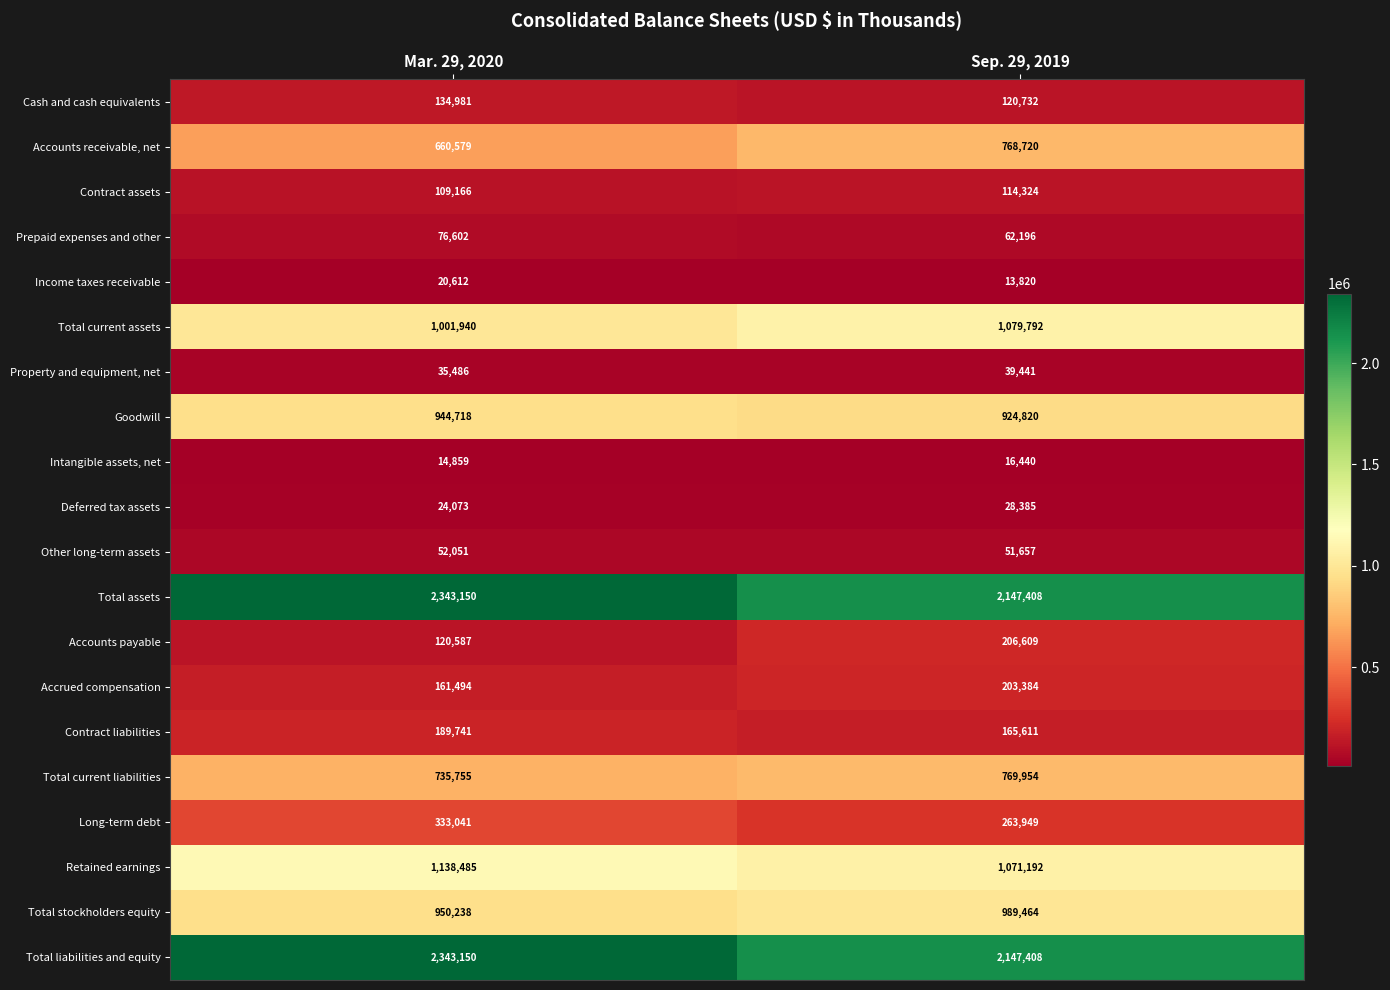

What is the difference between the highest and lowest values at Sep. 29, 2019?

2133588